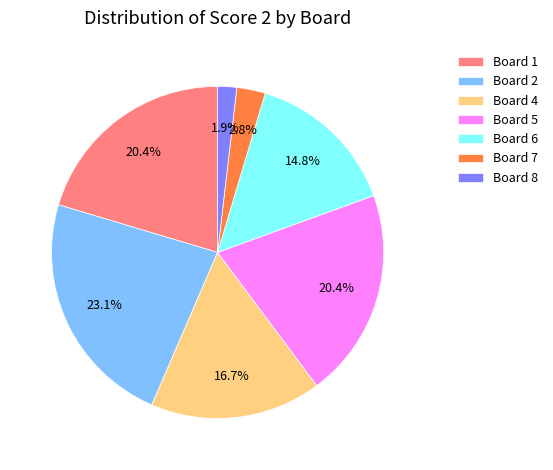

Which category has the biggest portion of the pie?

Board 2